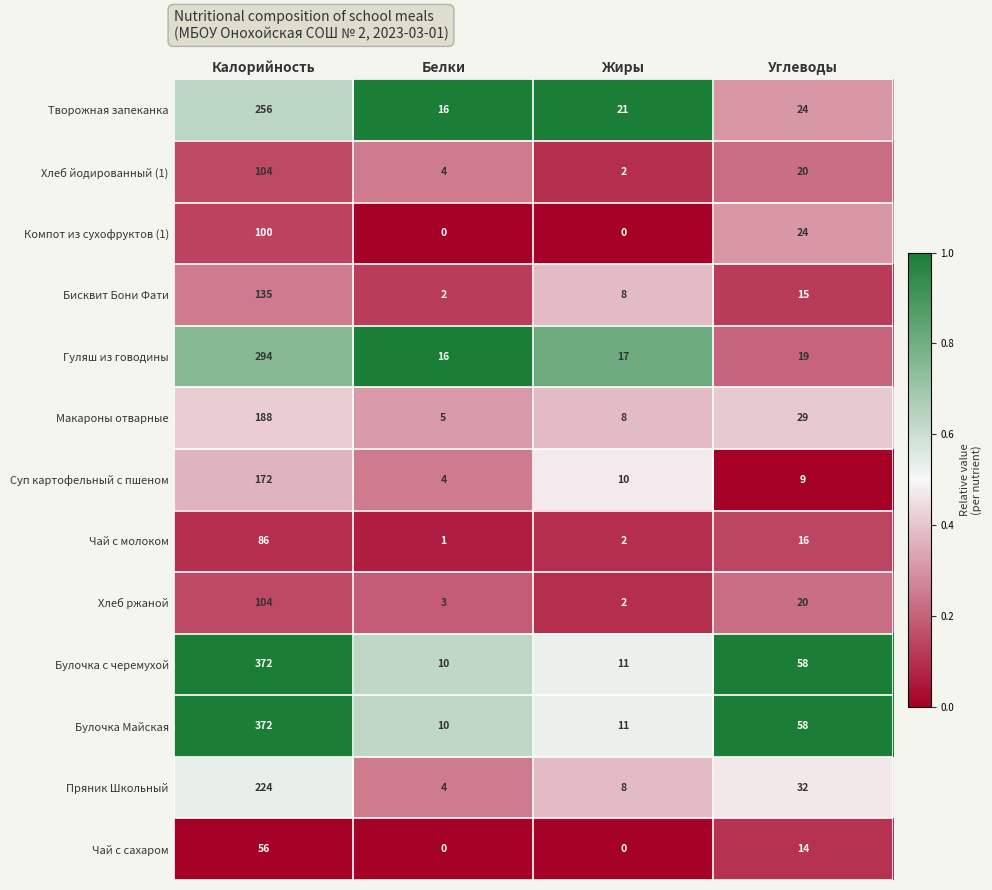

At which label does Чай с молоком reach its minimum?

Белки